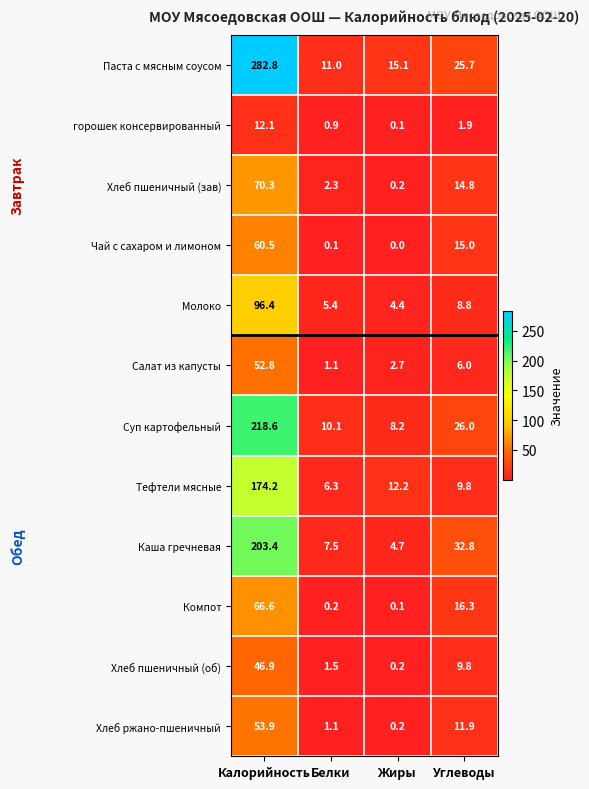

True or false: Суп картофельный has a value of 10.1 at Белки.

True